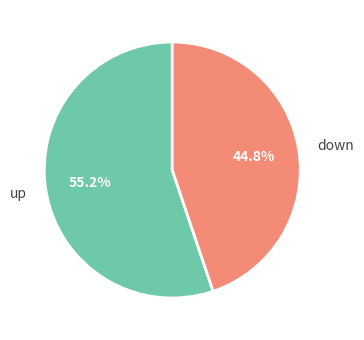

What is the ratio of the value at up to the value at down?

1.2